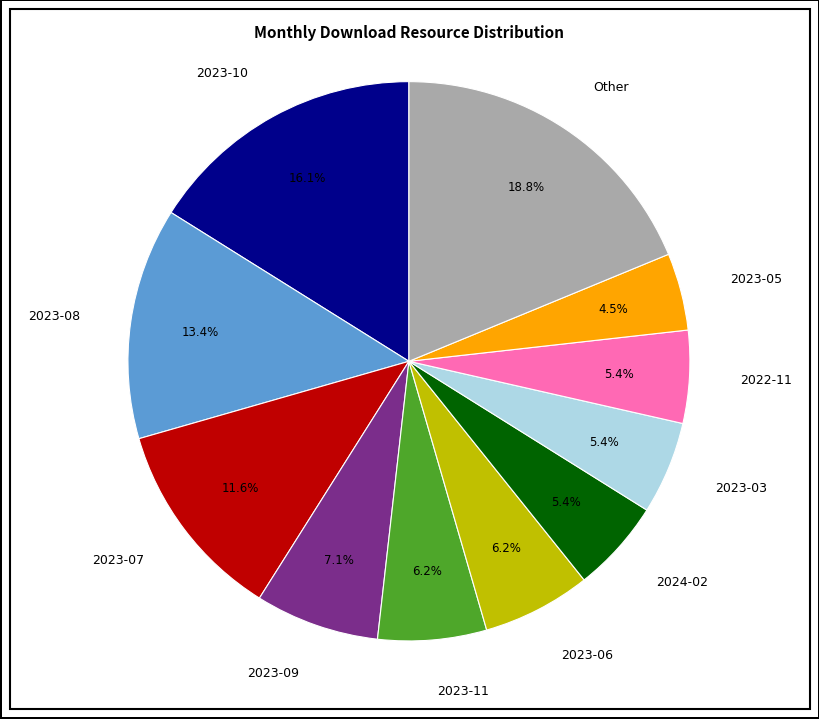

What portion of the pie excludes 2024-02?

94.6%